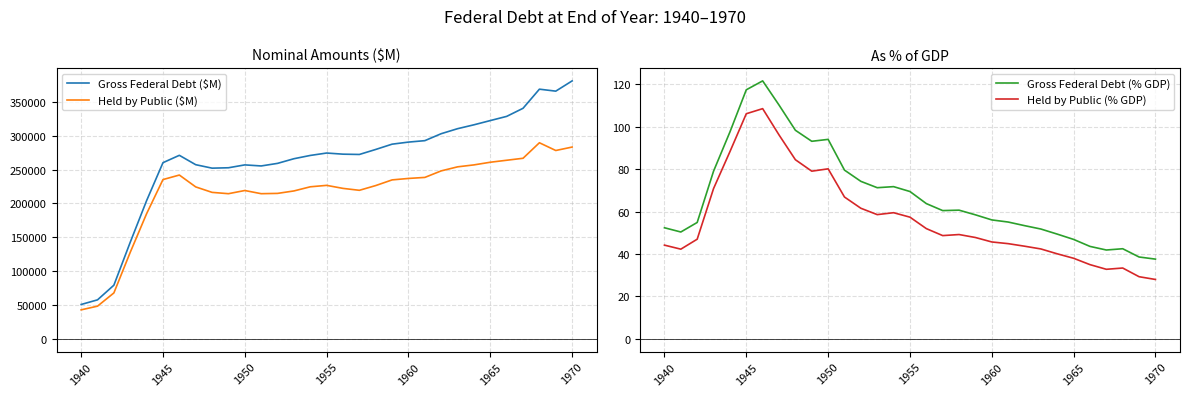

The Held by Public (% GDP) series shows 70.2 at 21. True or false?

False